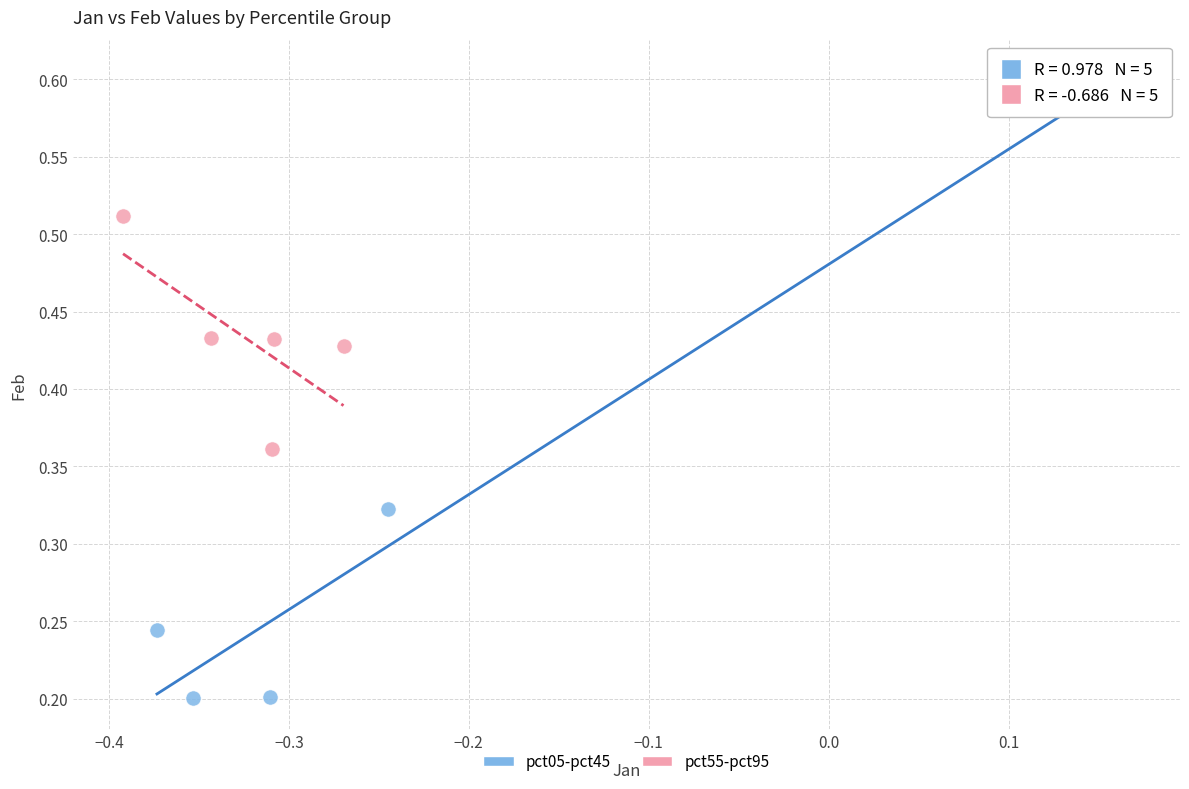

Which series reaches the maximum Y coordinate?

pct05-pct45